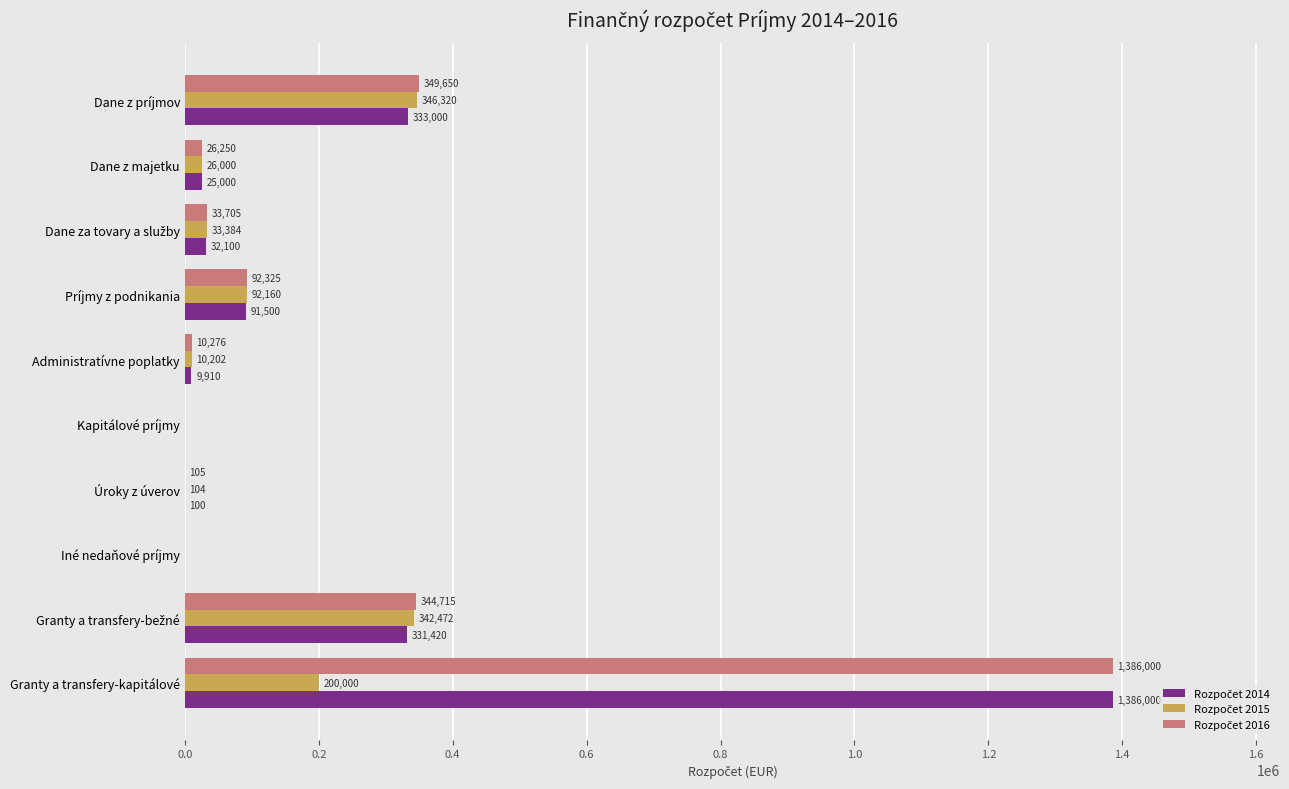

At which category does the chart reach its peak across all series?

Granty a transfery-kapitálové